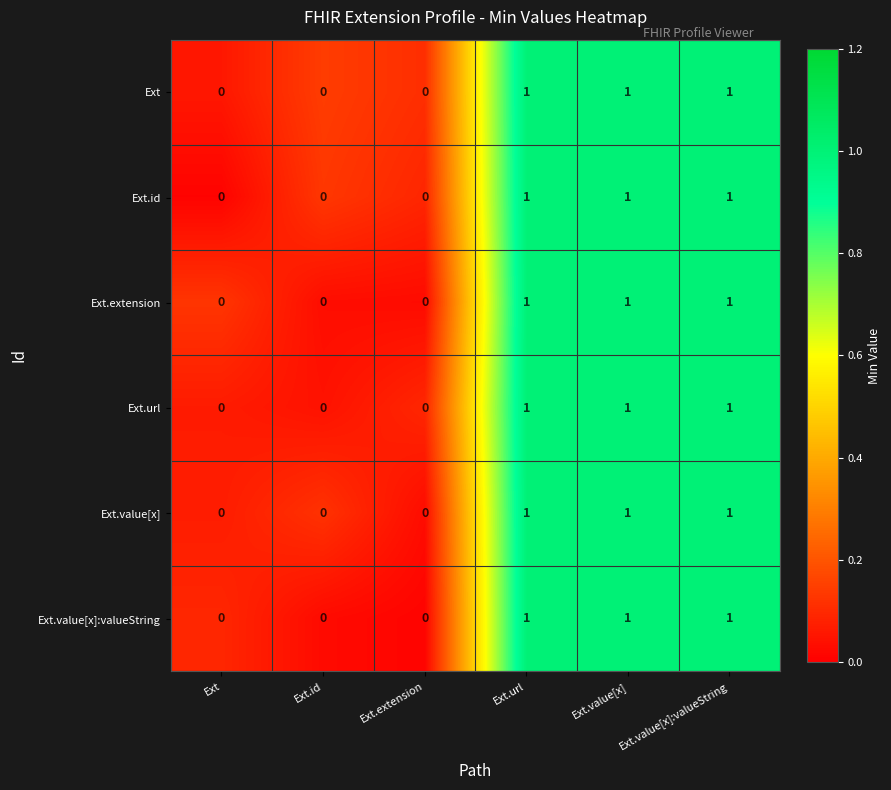

Count the Ext.extension values in the range 0 to 1.

6